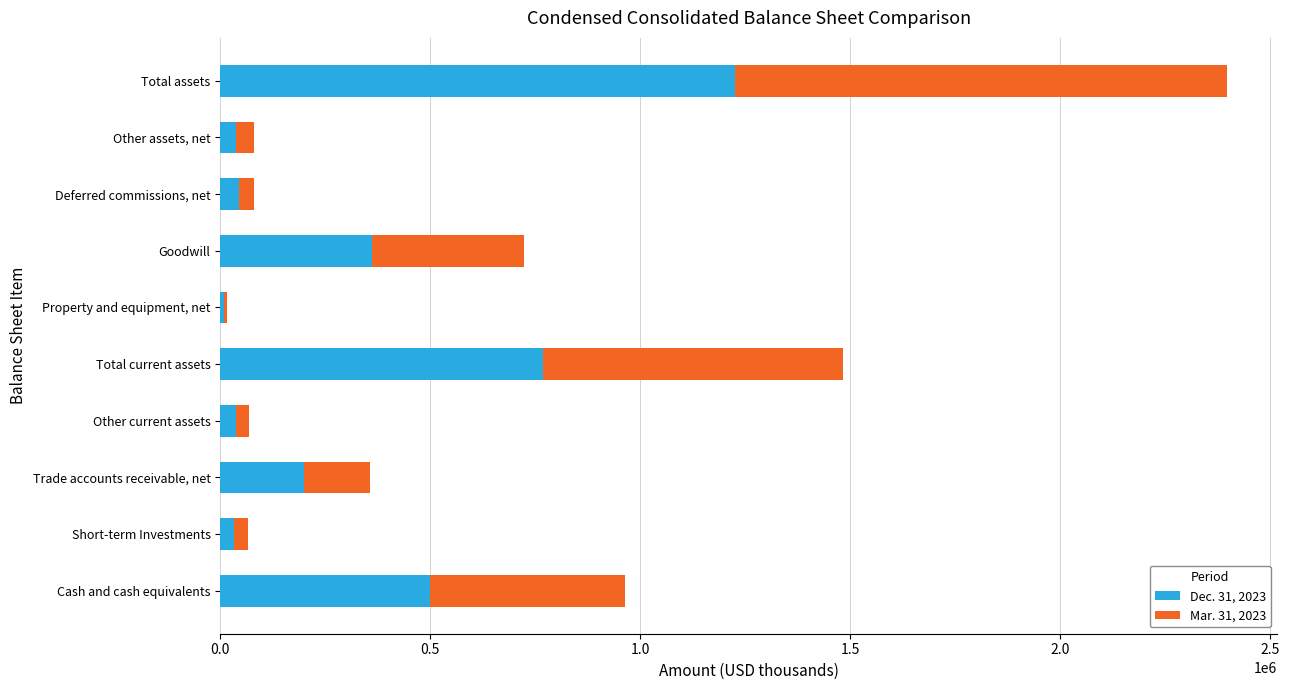

Which category has the highest value in the Dec. 31, 2023 series?

Total assets